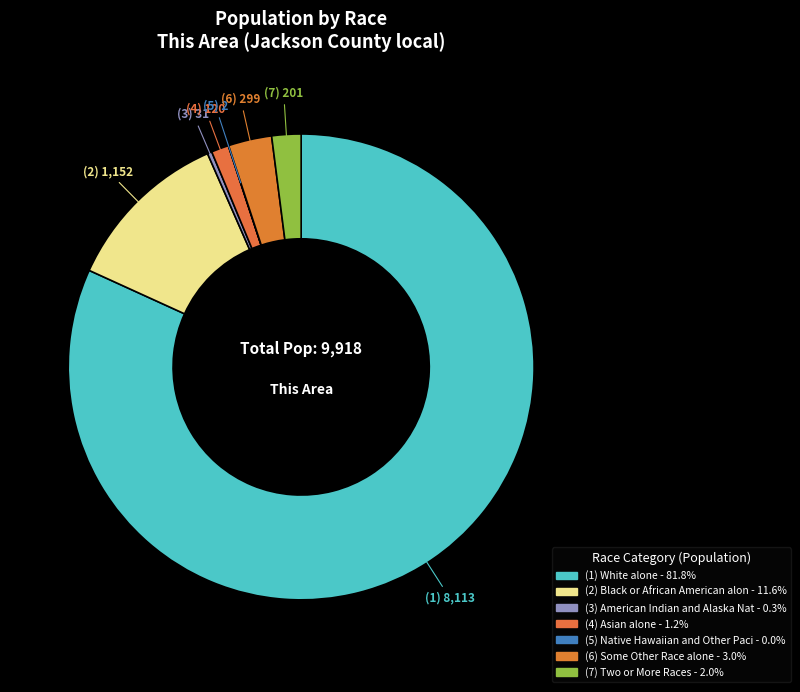

Which slice represents more than half of the pie?

White alone